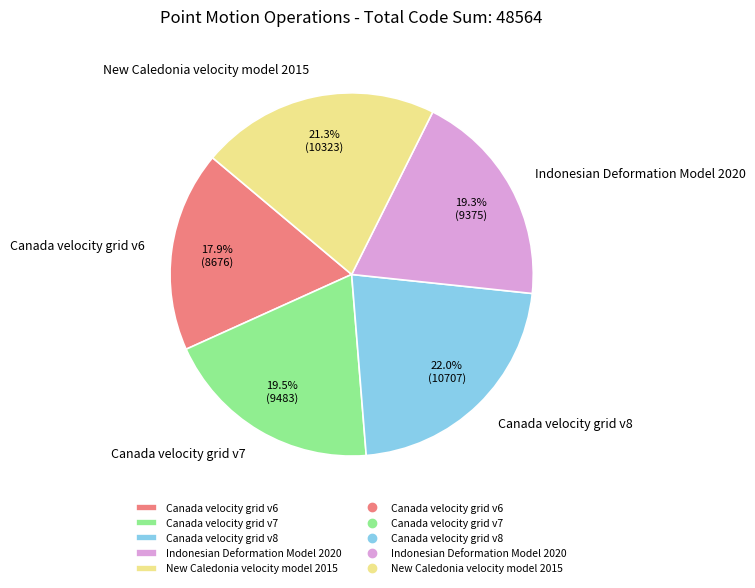

Do Canada velocity grid v7 and New Caledonia velocity model 2015 together represent more than half of the pie?

No